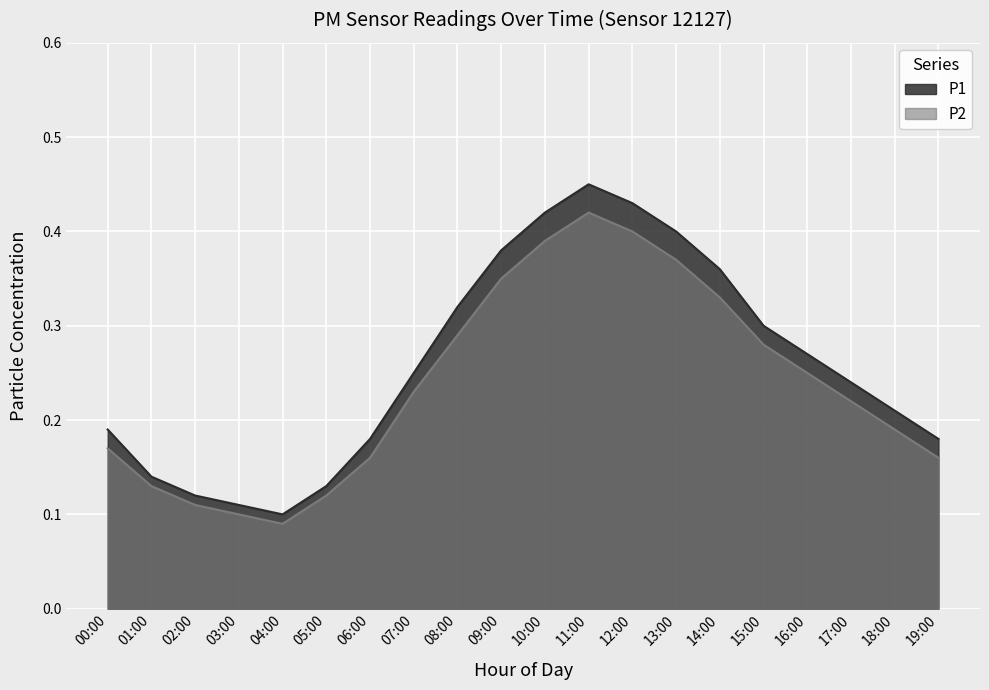

How many interior local valleys does the P2 series have?

1